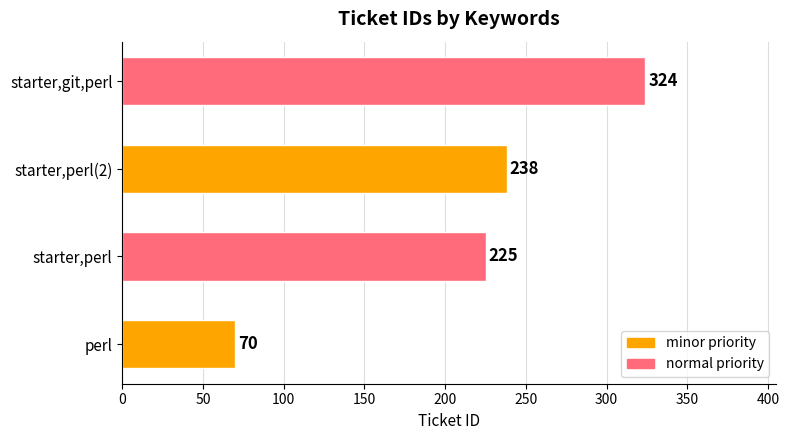

Reading top to bottom, extract all data points from this chart.

starter,git,perl=324	starter,perl(2)=238	starter,perl=225	perl=70